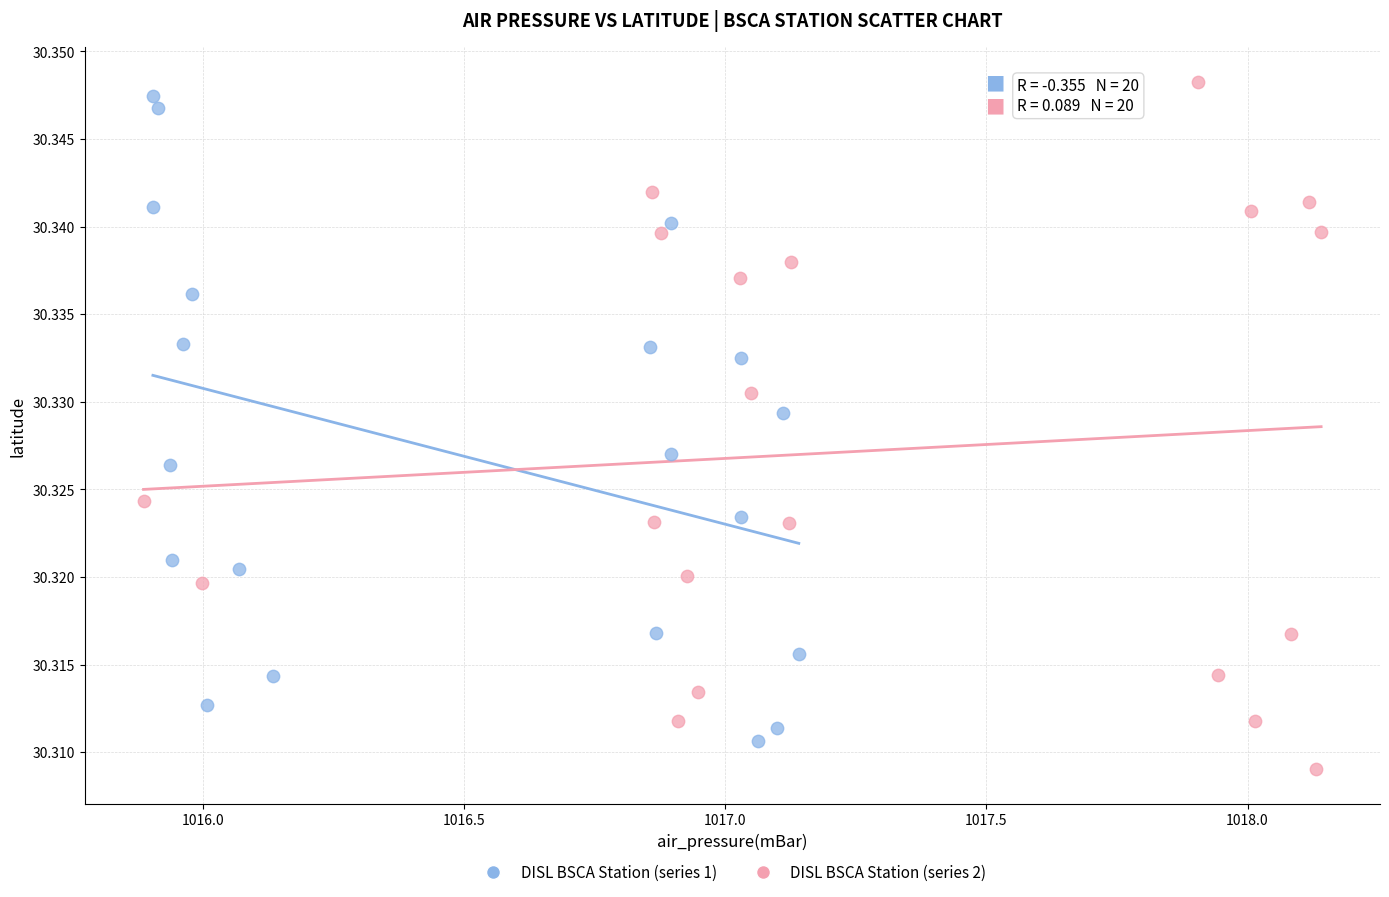

What are all the series names shown in the legend?

DISL BSCA Station (series 1), DISL BSCA Station (series 2)